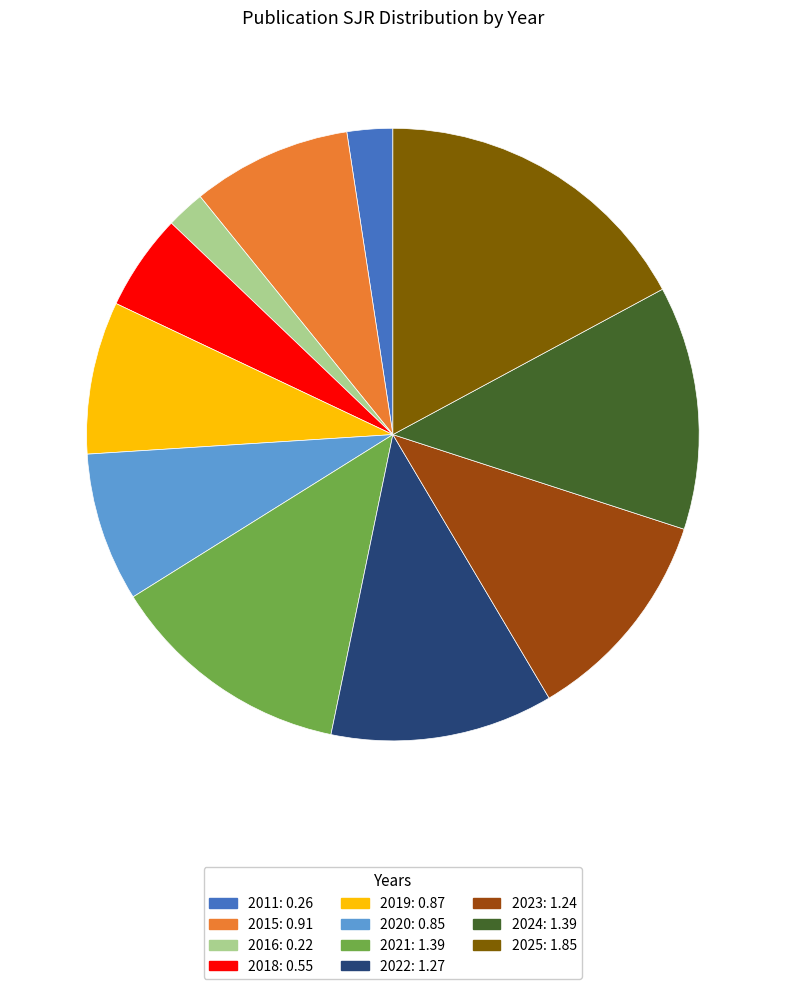

Which slice is the largest?

2025